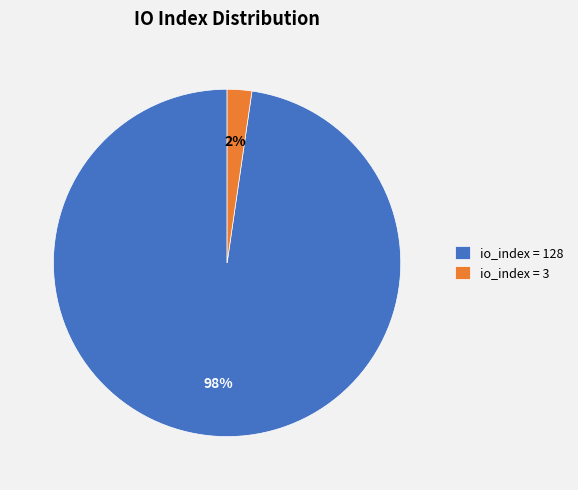

To the nearest percent, what is the average slice percentage?

50%